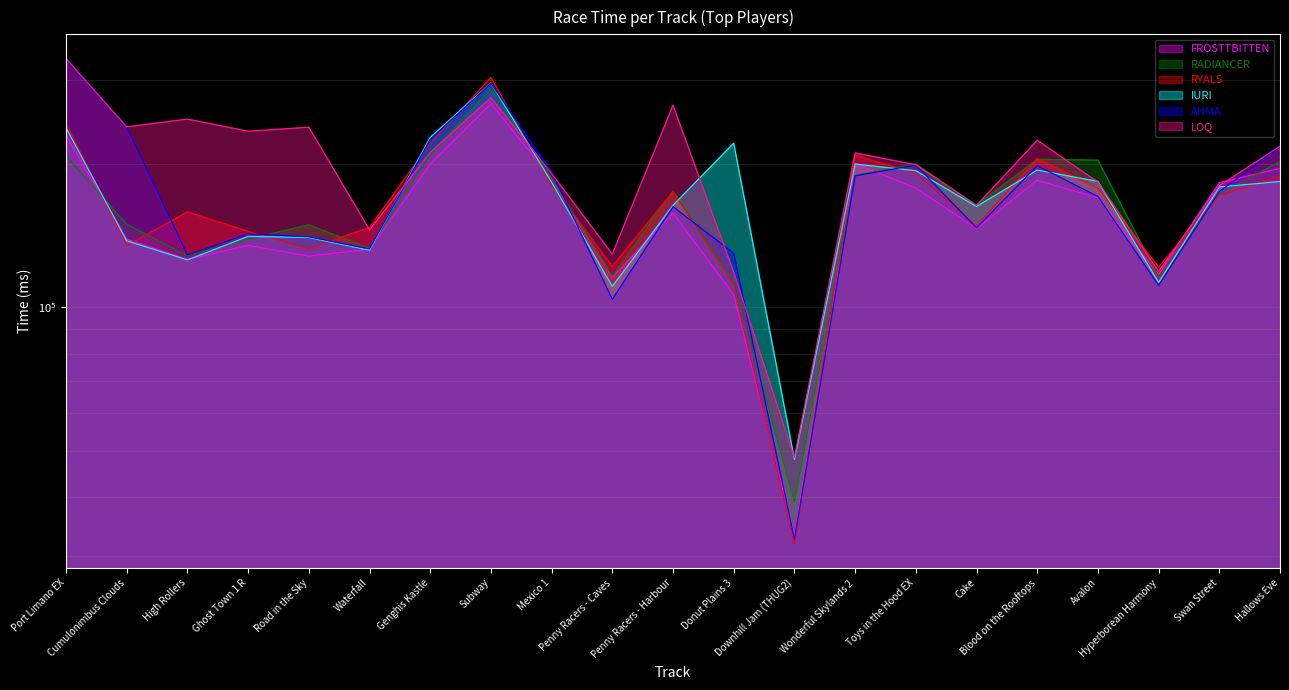

How many values in the IURI series exceed 179009?

10